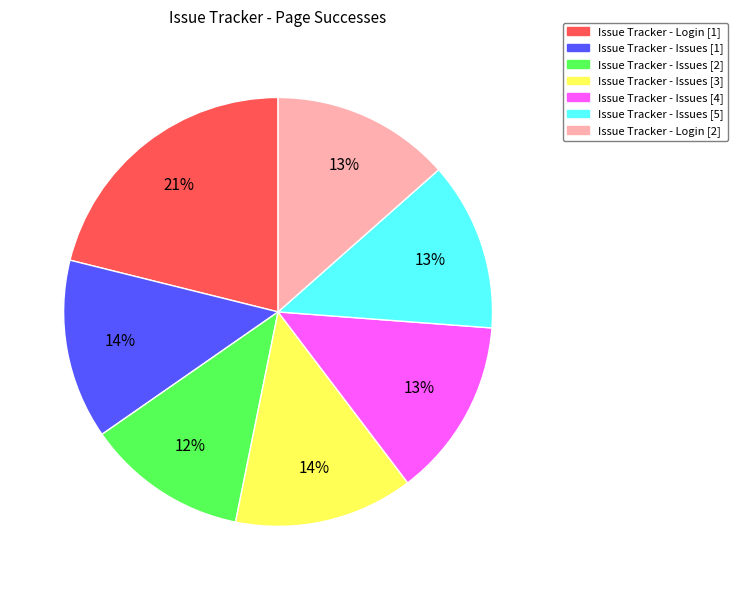

Combined, do Issue Tracker - Issues [4] and Issue Tracker - Issues [5] account for over 50%?

No